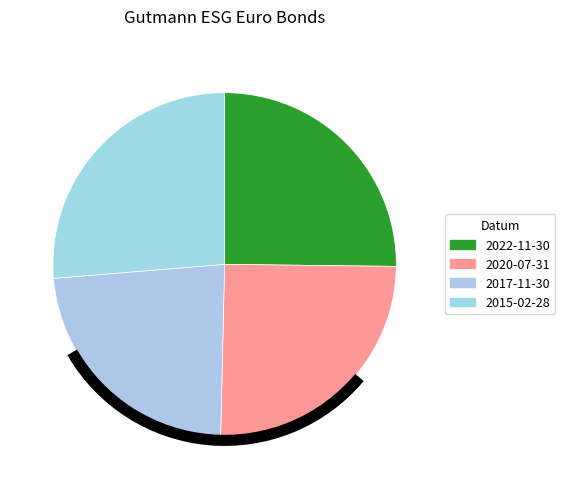

How many slices are in this pie chart?

4